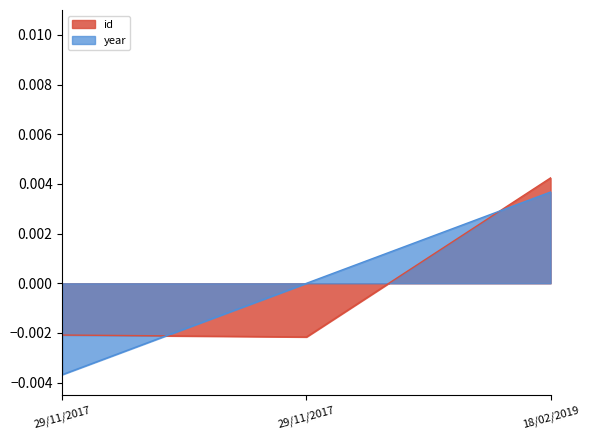

Between 29/11/2017 and 18/02/2019, which series saw the biggest shift?

id